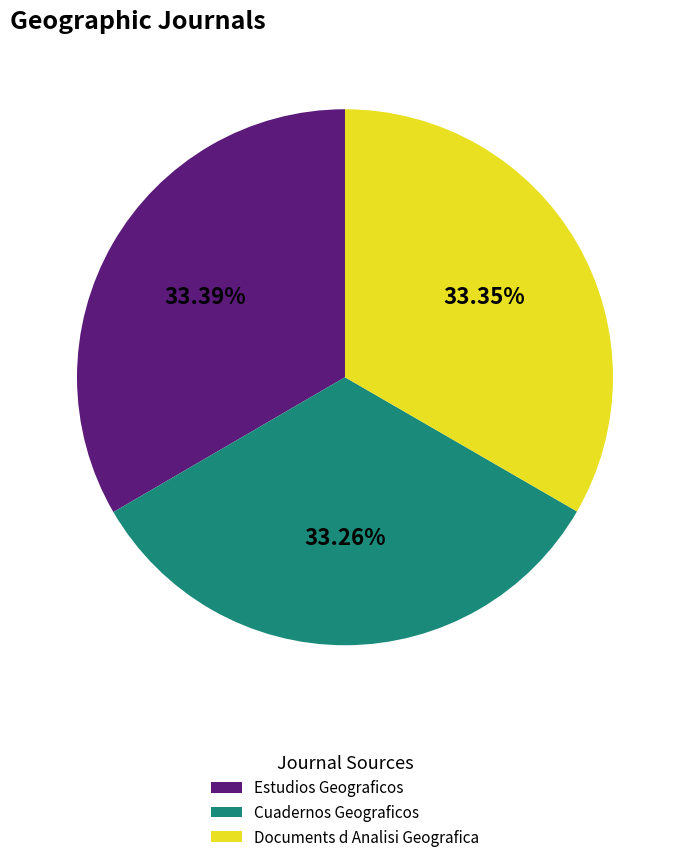

True or false: Estudios Geograficos accounts for 44% of the total.

False